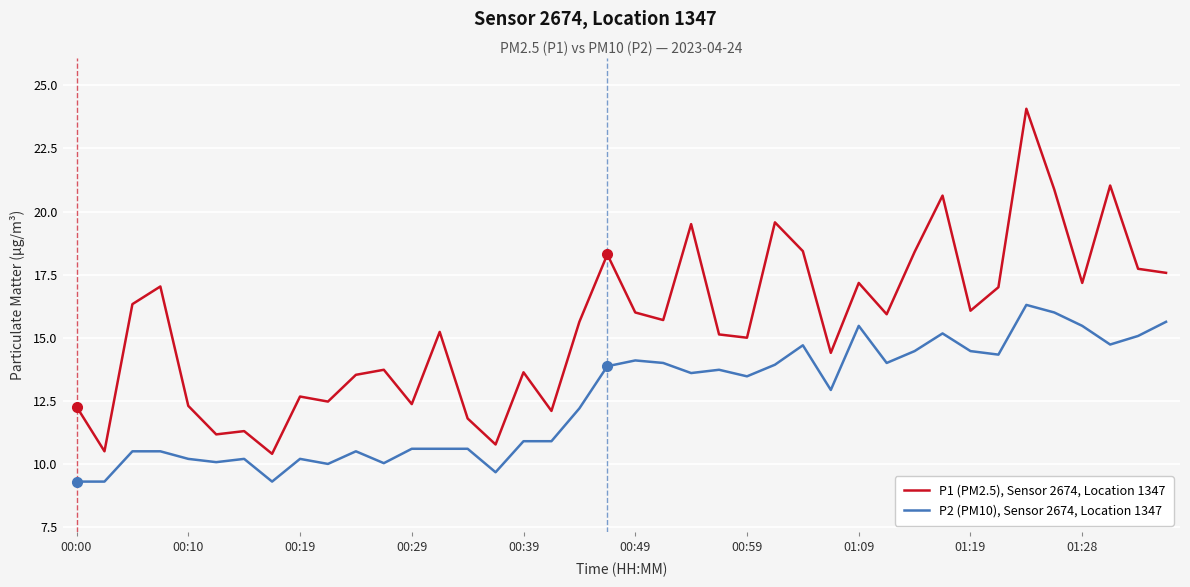

Count the number of categories in the chart.

40